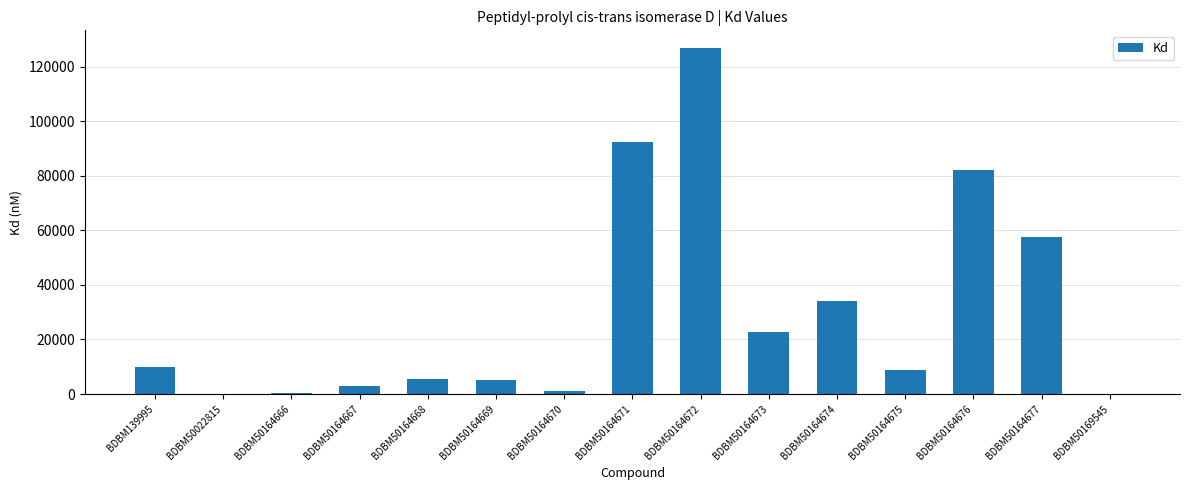

Read the value at BDBM50164670, to the nearest 10.

1200